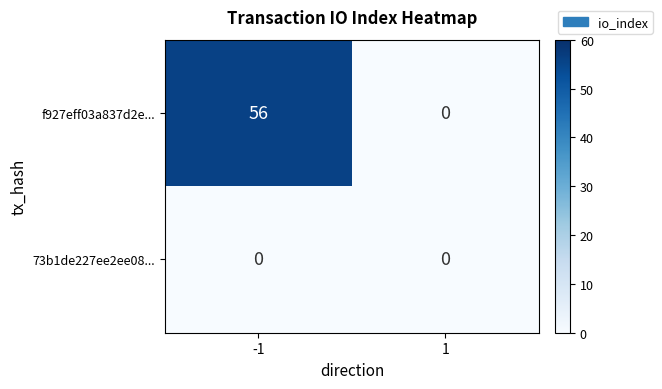

Reading right to left, extract all data points from this chart.

f927eff03a837d2e...: 1=0	-1=56
73b1de227ee2ee08...: 1=0	-1=0